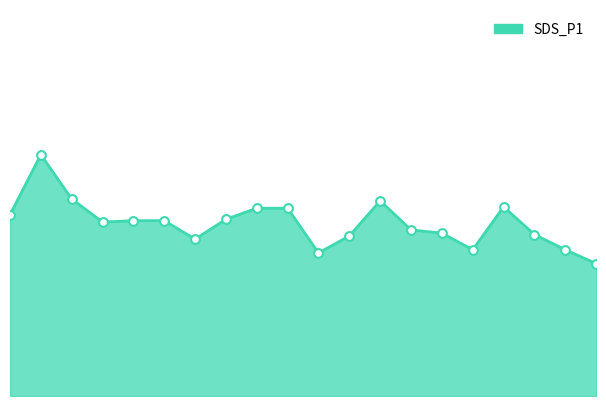

Does the chart have visible grid lines?

No